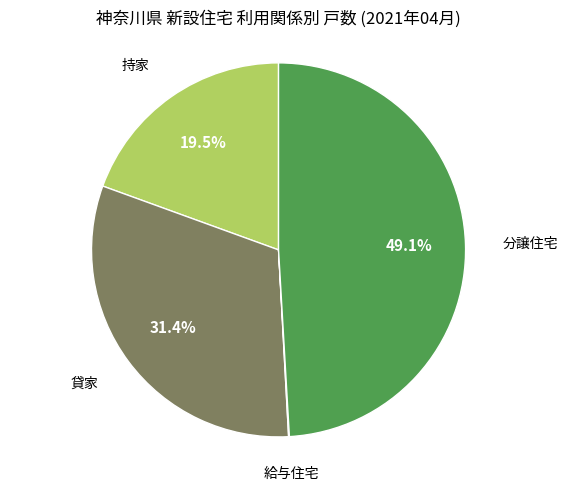

True or false: 分譲住宅 accounts for 36% of the total.

False